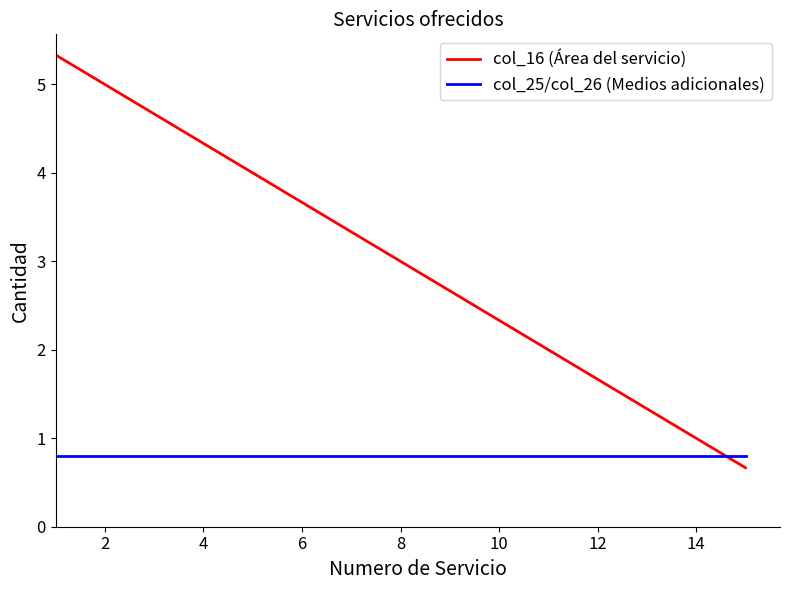

Which series has the widest spread of values?

col_16 (Área del servicio)